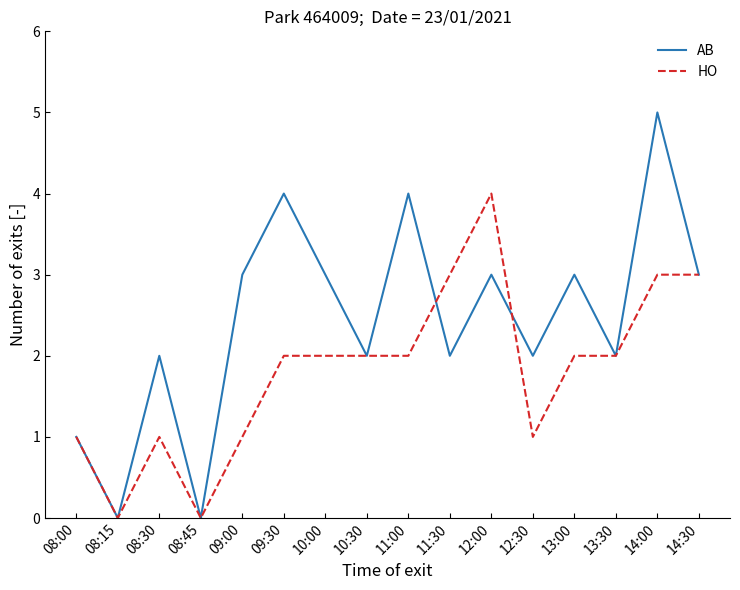

Reading right to left, transcribe all the data shown in this chart.

AB: 3	5	2	3	2	3	2	4	2	3	4	3	0	2	0	1
HO: 3	3	2	2	1	4	3	2	2	2	2	1	0	1	0	1